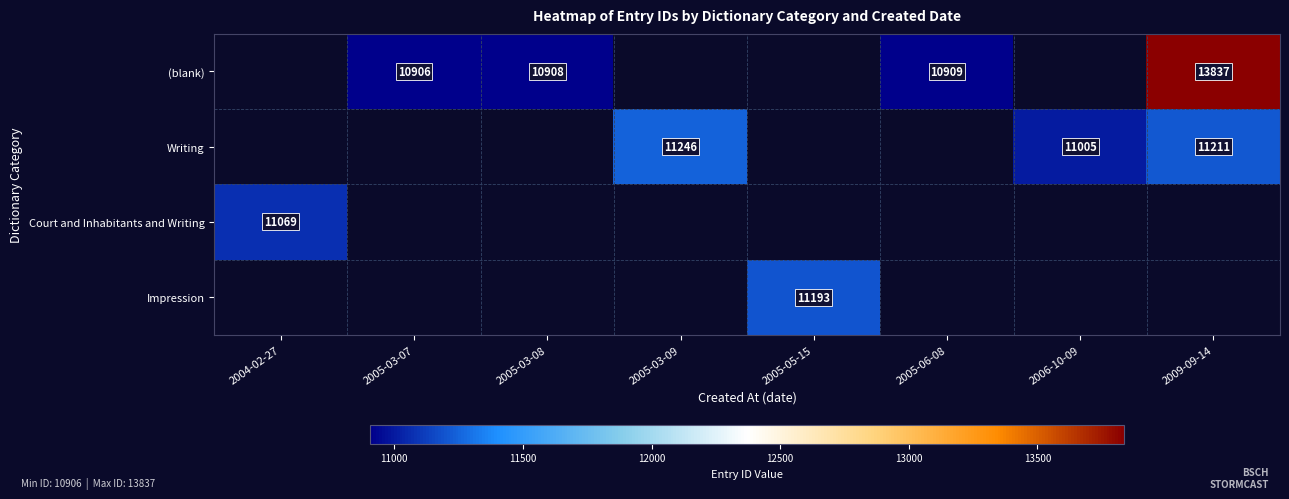

Is the value of Court and Inhabitants and Writing at 2004-02-27 greater than the value of (blank) at 2009-09-14?

No